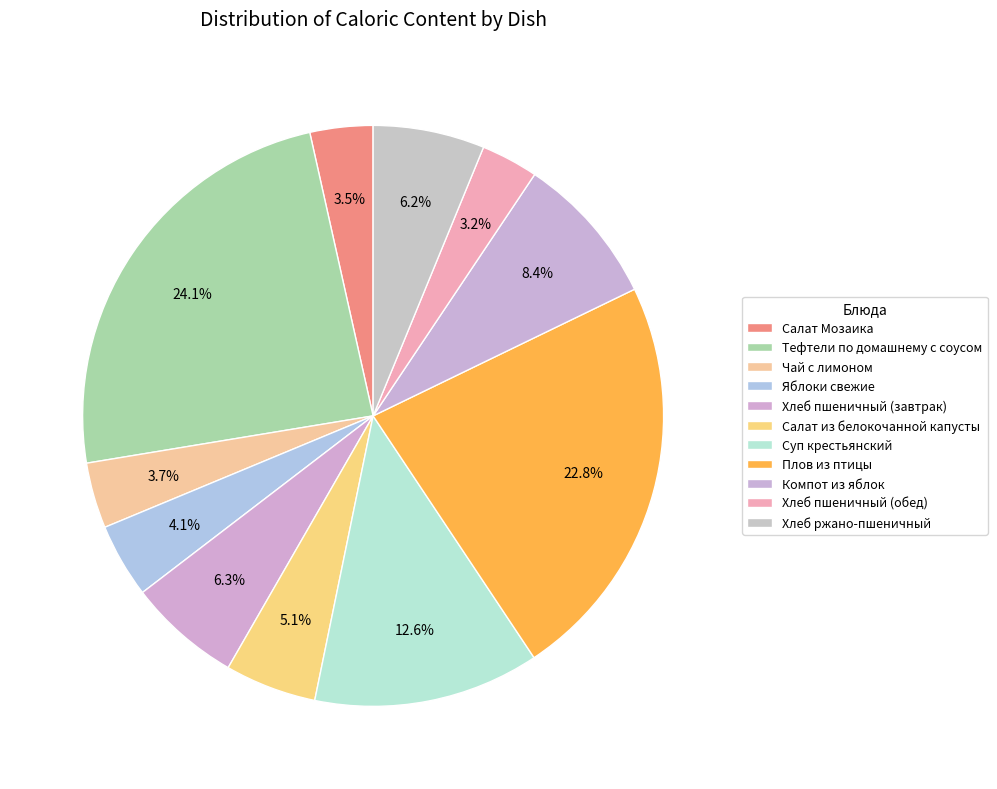

Count the number of slices in the pie.

11